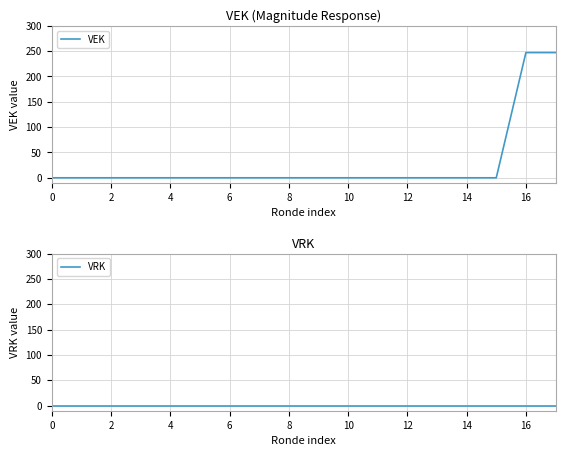

Reading left to right, what are all the values shown in this chart?

VEK: 0	0	0	0	0	0	0	0	0	0	0	0	0	0	0	0	247	247
VRK: 0	0	0	0	0	0	0	0	0	0	0	0	0	0	0	0	0	0